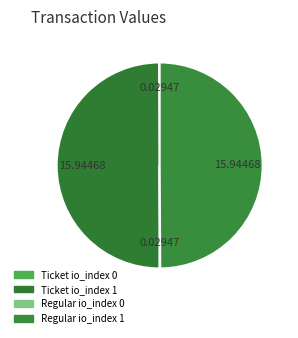

To the nearest percent, what is the difference between the Ticket io_index 0 and Regular io_index 1 slice percentages?

50%